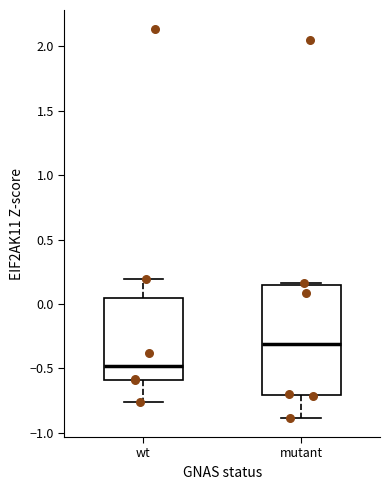

Comparing the boxes themselves (not the whiskers), which one is the tallest?

mutant